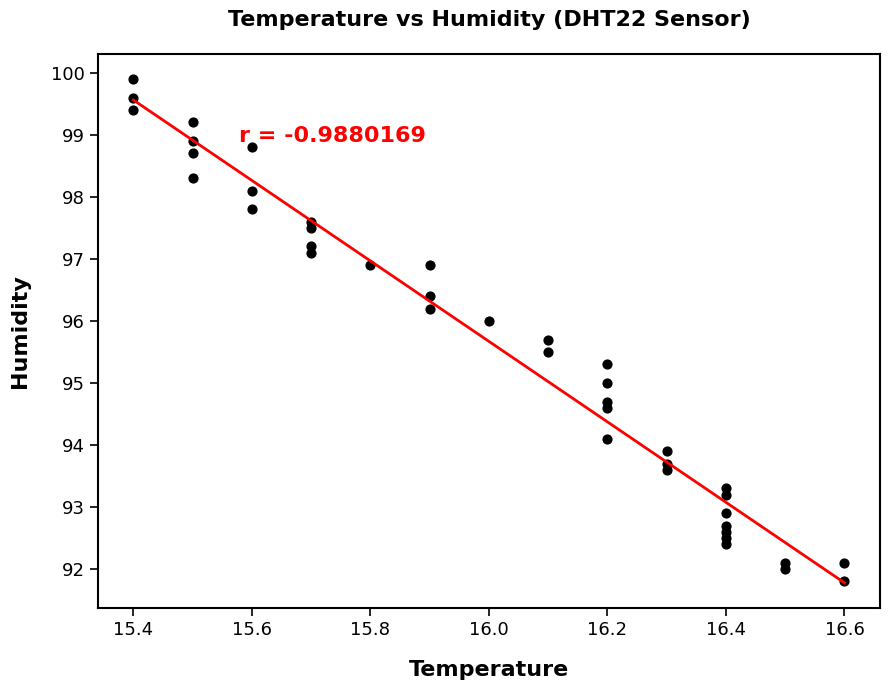

What is the range of Y values (max minus min)?

8.1